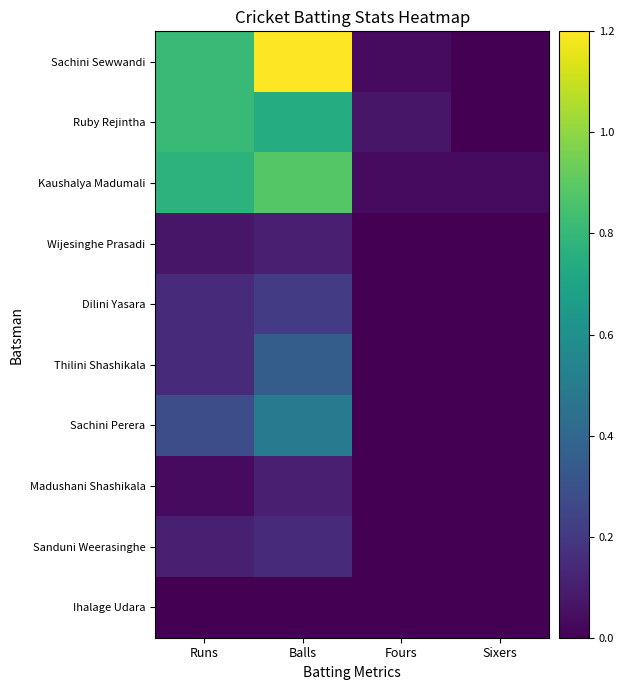

Rank the series by their maximum value, from highest to lowest.

Sachini Sewwandi, Kaushalya Madumali, Ruby Rejintha, Sachini Perera, Thilini Shashikala, Dilini Yasara, Sanduni Weerasinghe, Wijesinghe Prasadi, Madushani Shashikala, Ihalage Udara